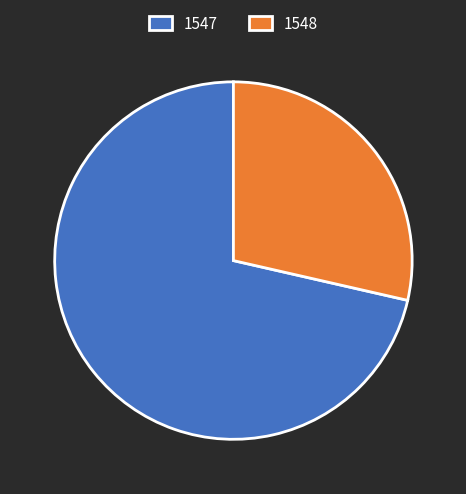

Rank the categories by value from highest to lowest.

1547, 1548